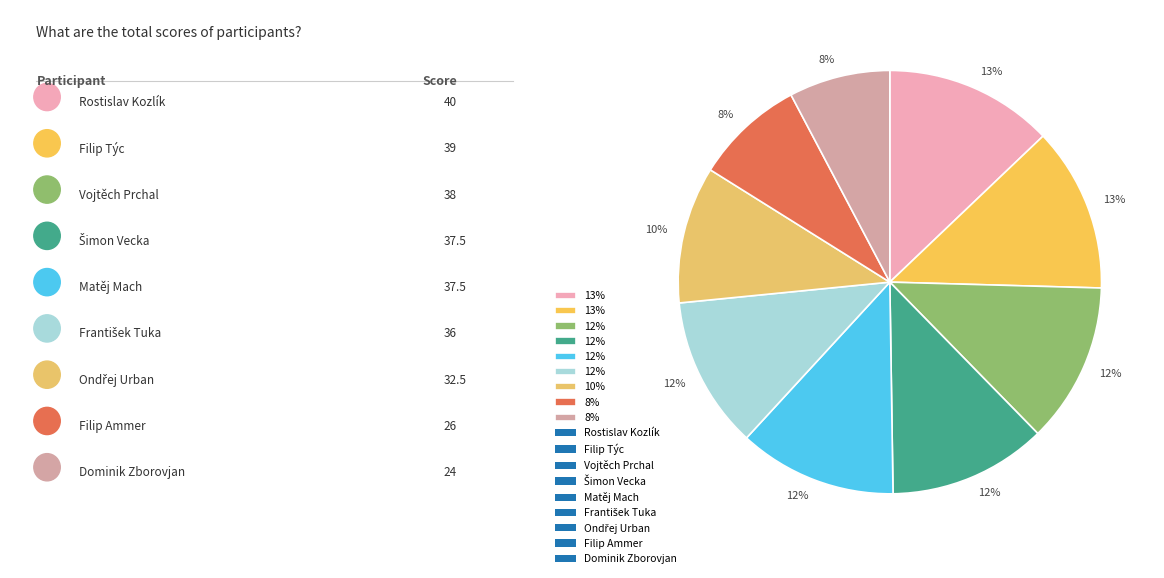

To the nearest percent, what is the average slice percentage?

11%